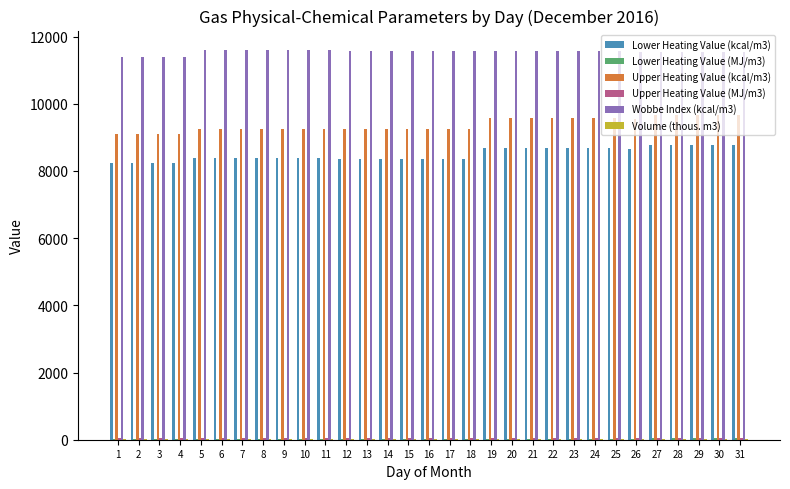

The value of Upper Heating Value (kcal/m3) at 9 is 9240.0. True or false?

True